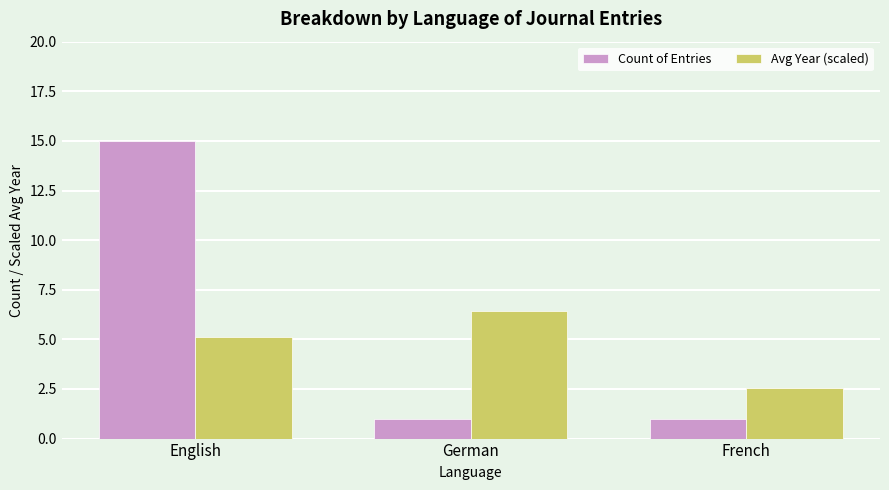

What is the average value of the Avg Year (scaled) series?

4.7